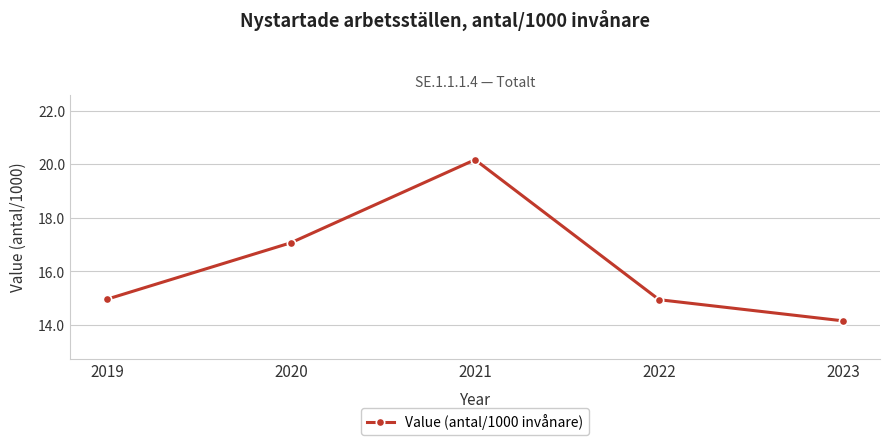

What is the difference between the maximum and minimum values?

6.0